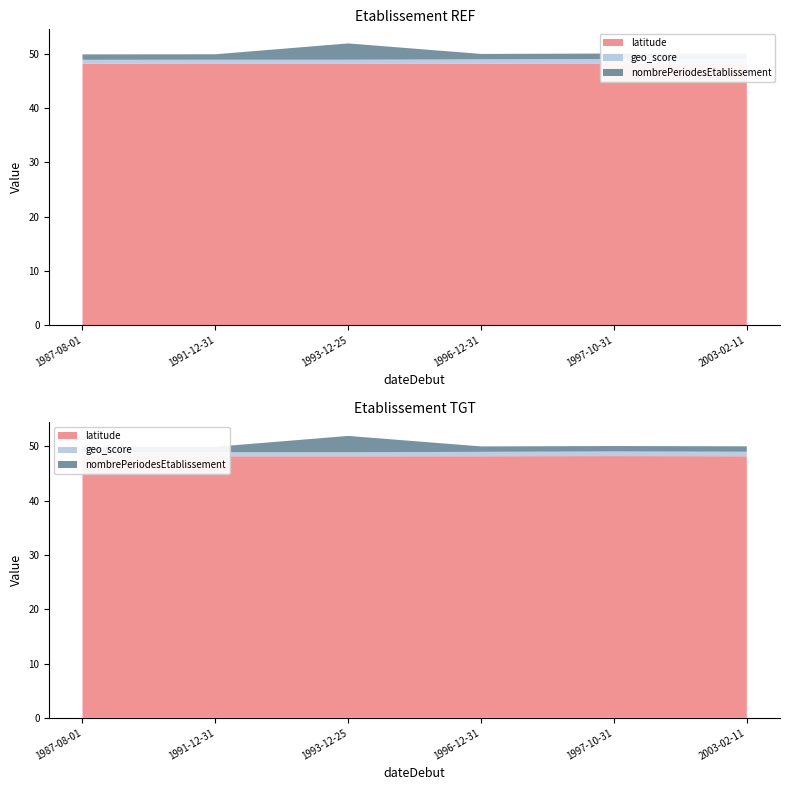

Reading left to right, list all the values displayed in this chart.

latitude: 48.2	48.2	48.2	48.2	48.2	48.2
geo_score: 0.7	0.8	0.8	0.8	0.8	0.8
nombrePeriodesEtablissement: 1.0	1.0	3.0	1.0	1.0	1.0